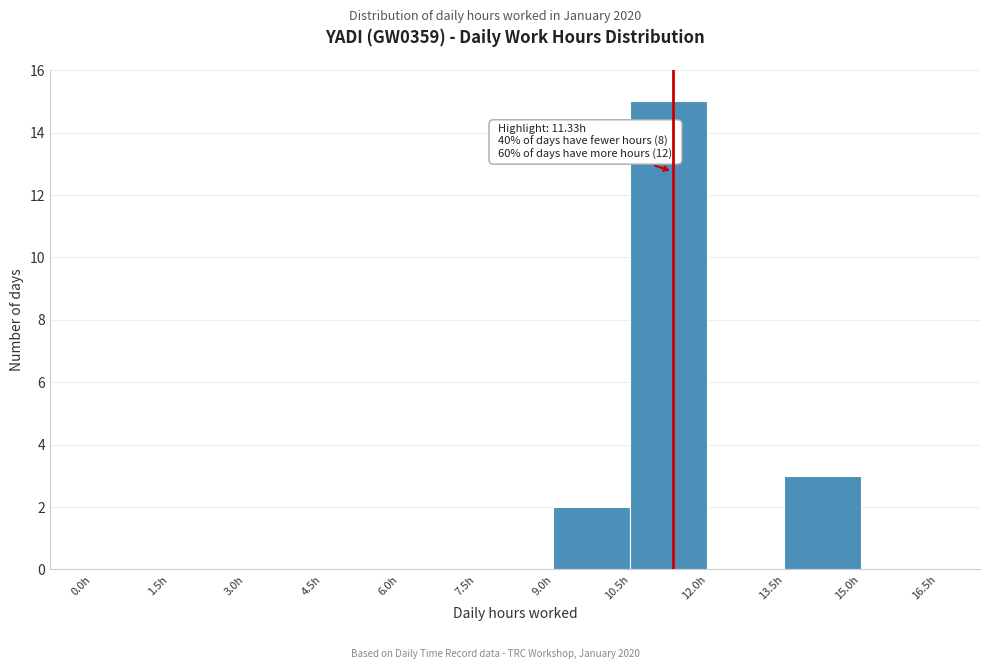

Over which range of the x-axis is the bar tallest?

10.5 to 12.0